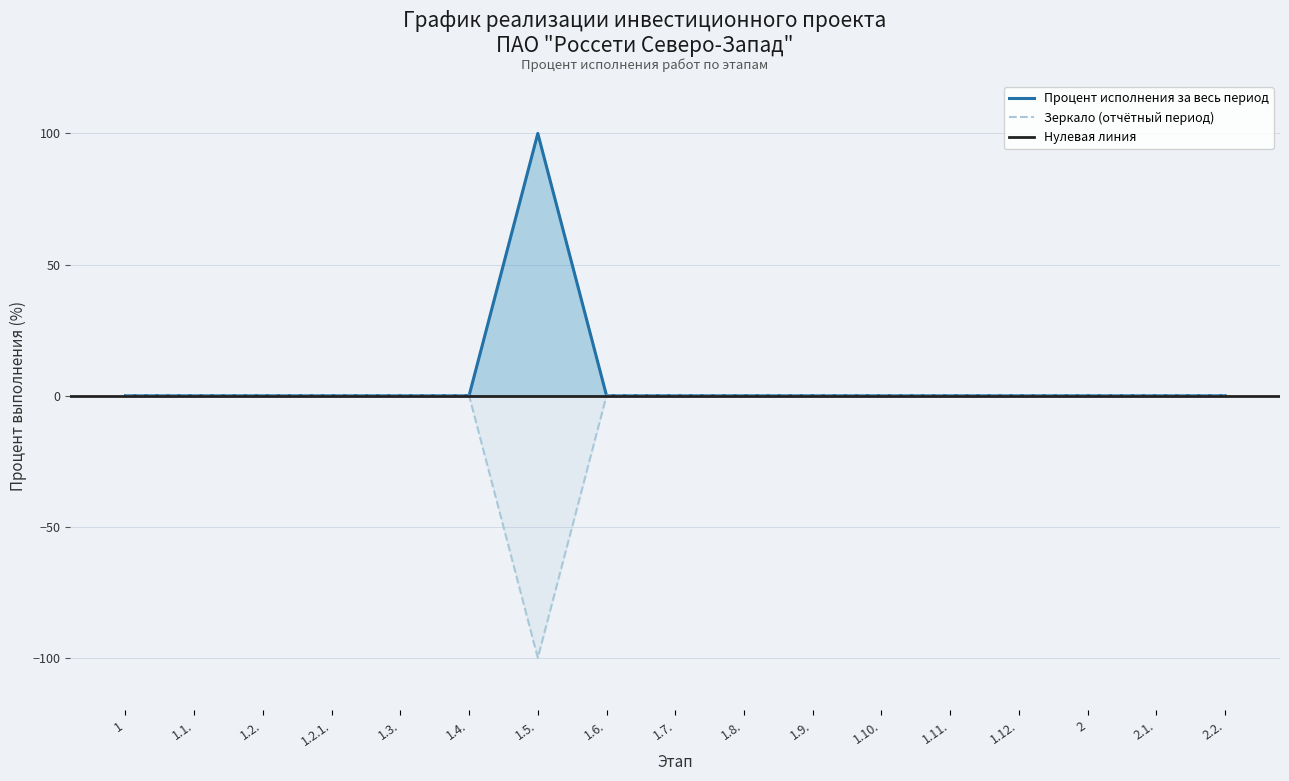

List the labels in order of value, largest first.

1.5., 1, 1.1., 1.2., 1.2.1., 1.3., 1.4., 1.6., 1.7., 1.8., 1.9., 1.10., 1.11., 1.12., 2, 2.1., 2.2.